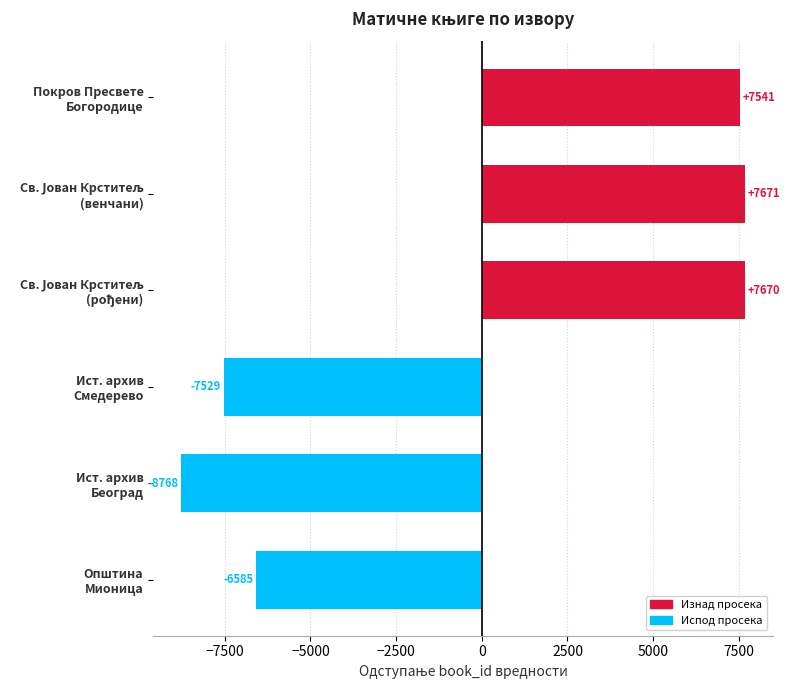

What is the difference between the maximum and minimum values?

16439